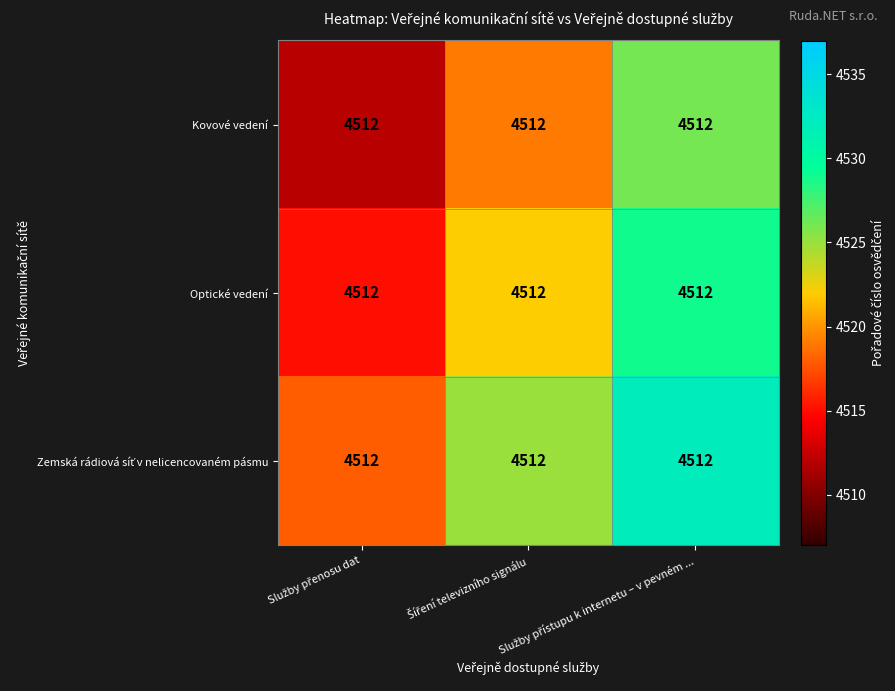

What is the minimum value shown in the chart?

4512